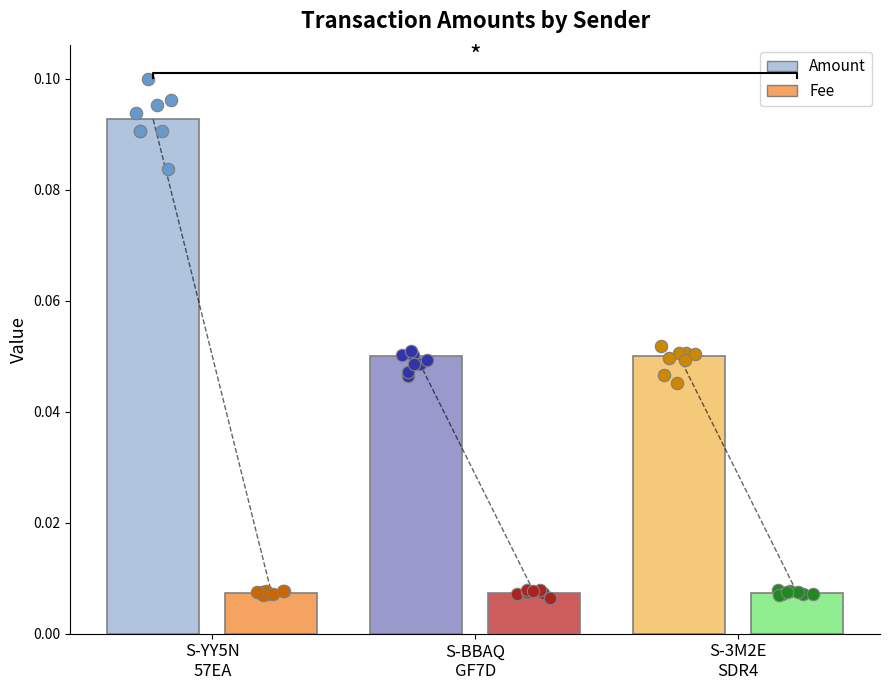

Which series contains the lowest Y value?

Fee scatter